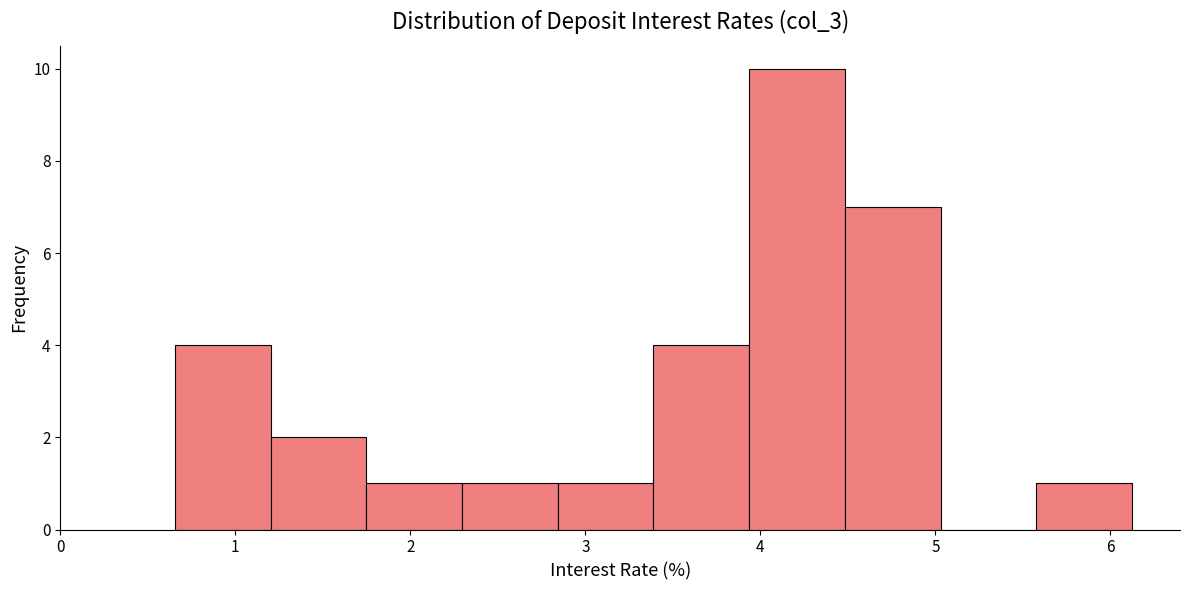

What is the height of the bar covering 5.6 to 6.1 on the x-axis? Neither the bar edges nor the heights are printed on the chart, so give them approximately, as read against the axes.

1